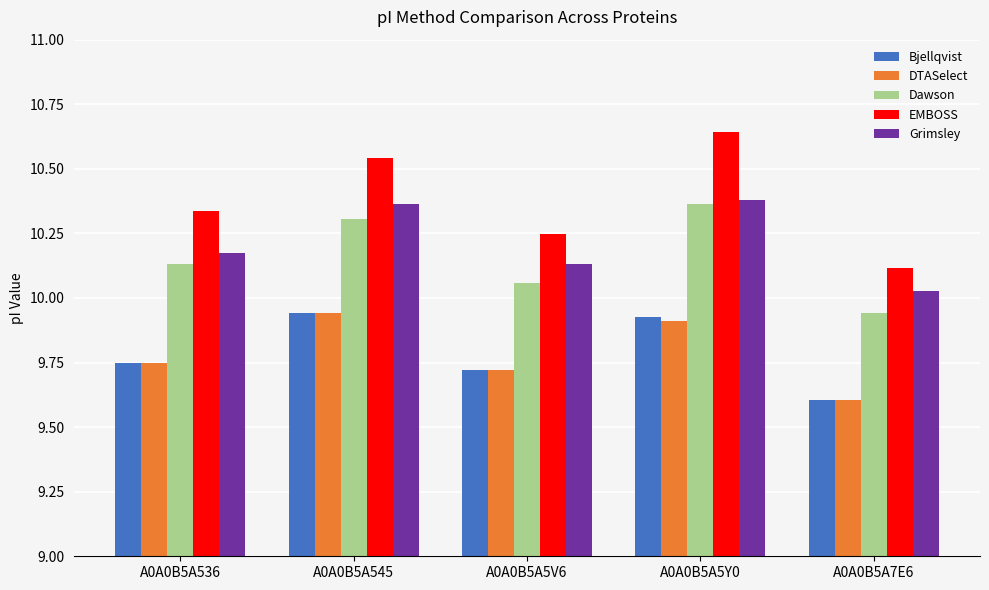

True or false: Dawson has a value of 9.9 at A0A0B5A7E6.

True